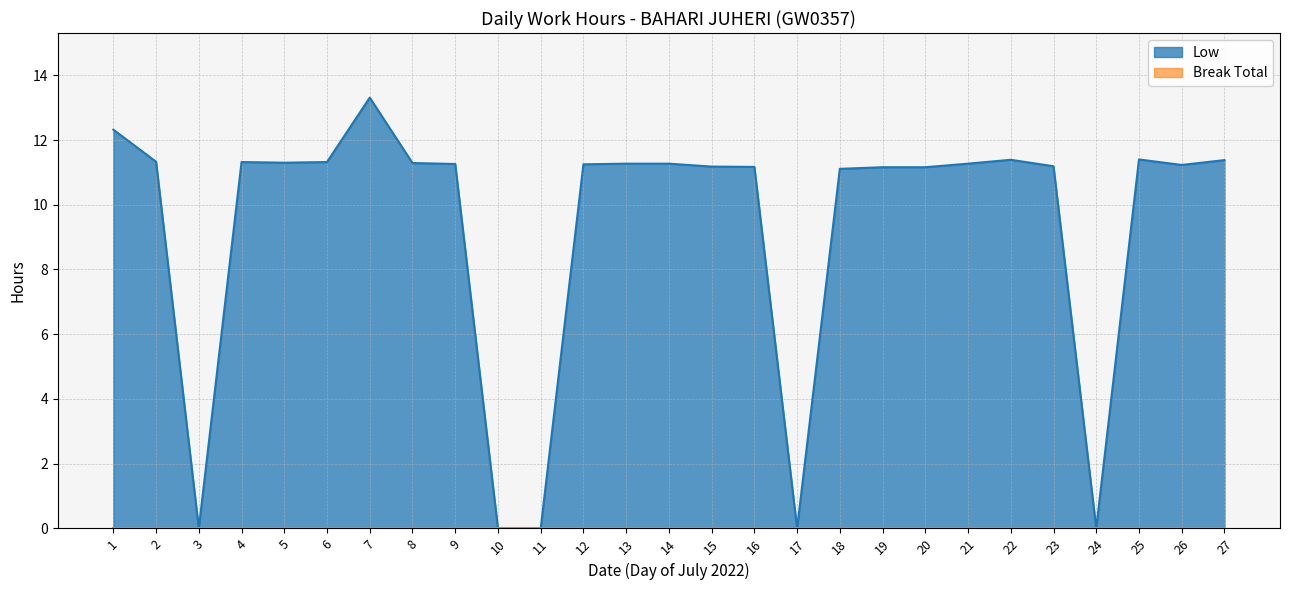

What is the change in value from 2 to 14?

-0.1